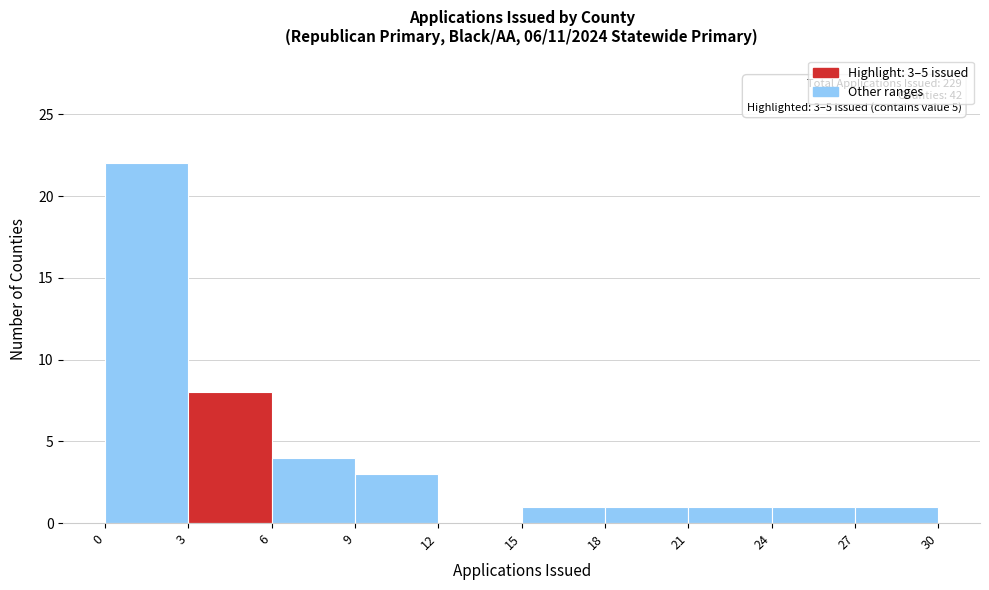

Over which range of the x-axis is the bar tallest?

0 to 3